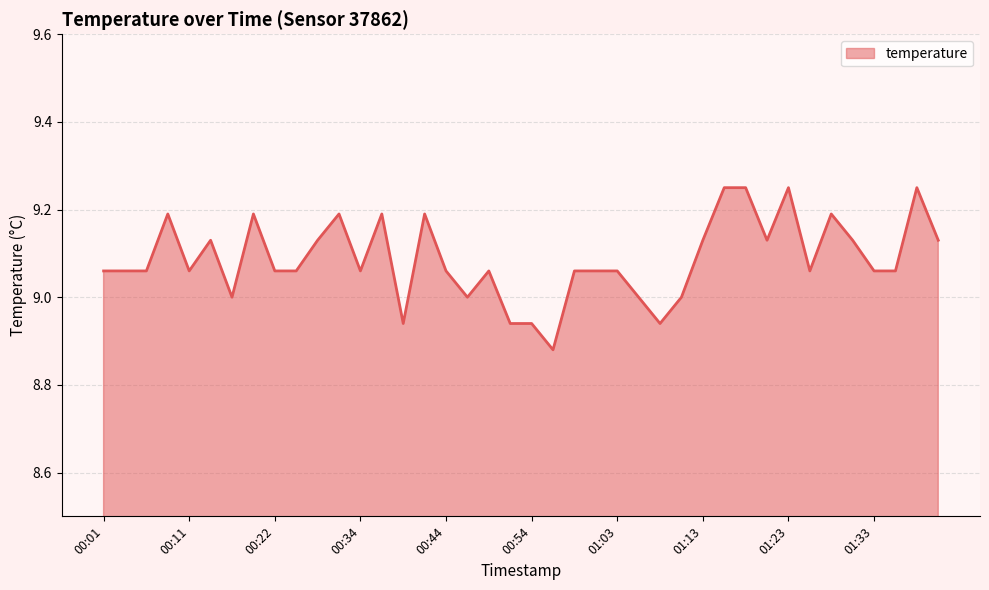

Does the chart have visible grid lines?

Yes